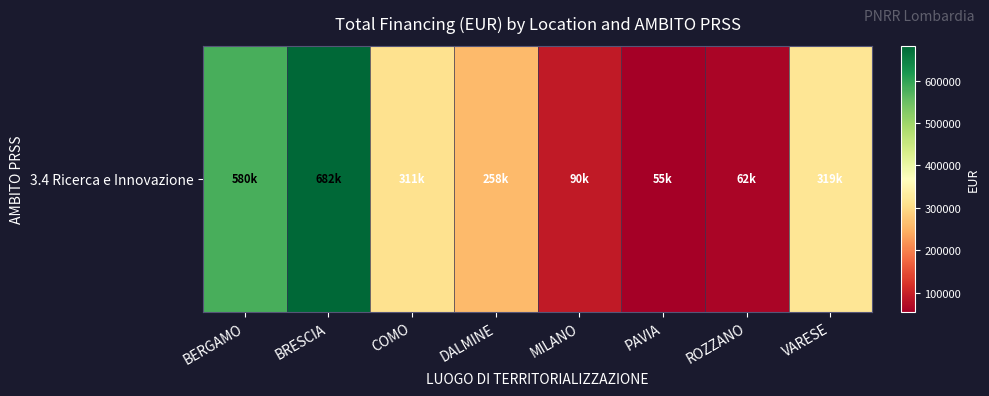

Count the number of data series in this chart.

1